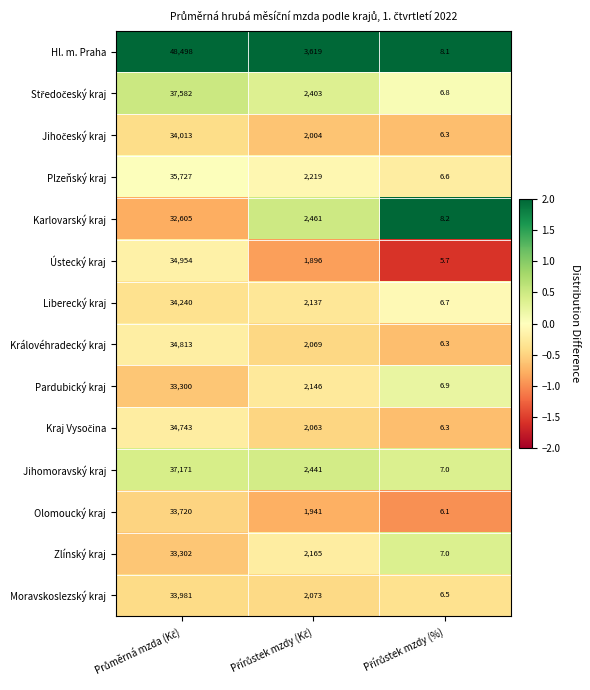

What is the greatest value displayed?

48498.0